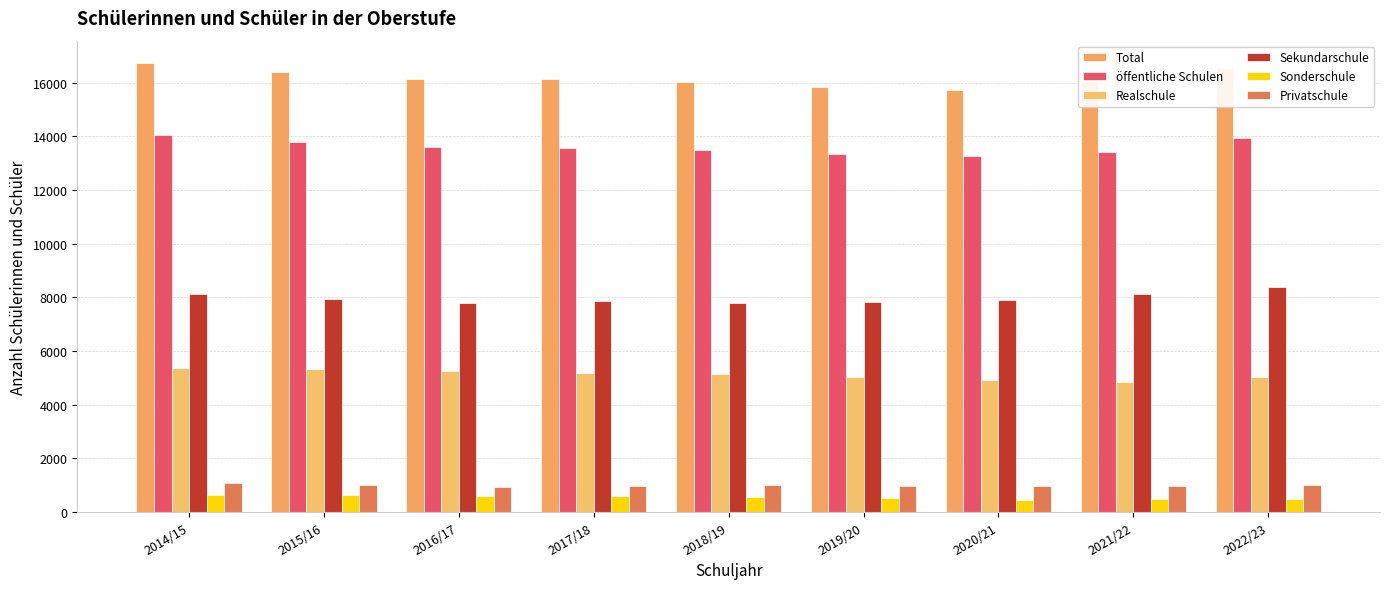

Which has a higher value, 2021/22 or 2014/15?

2014/15